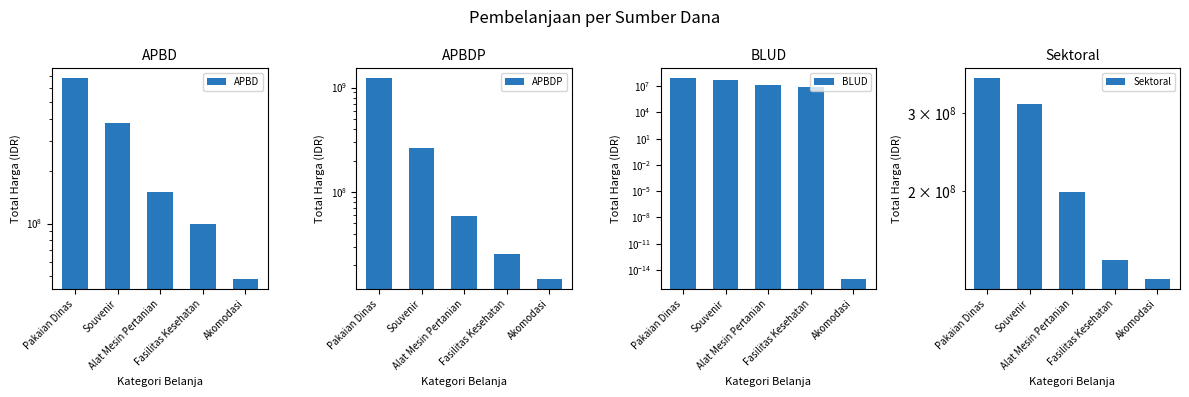

What is the total value across all series at Akomodasi?

189890000.0